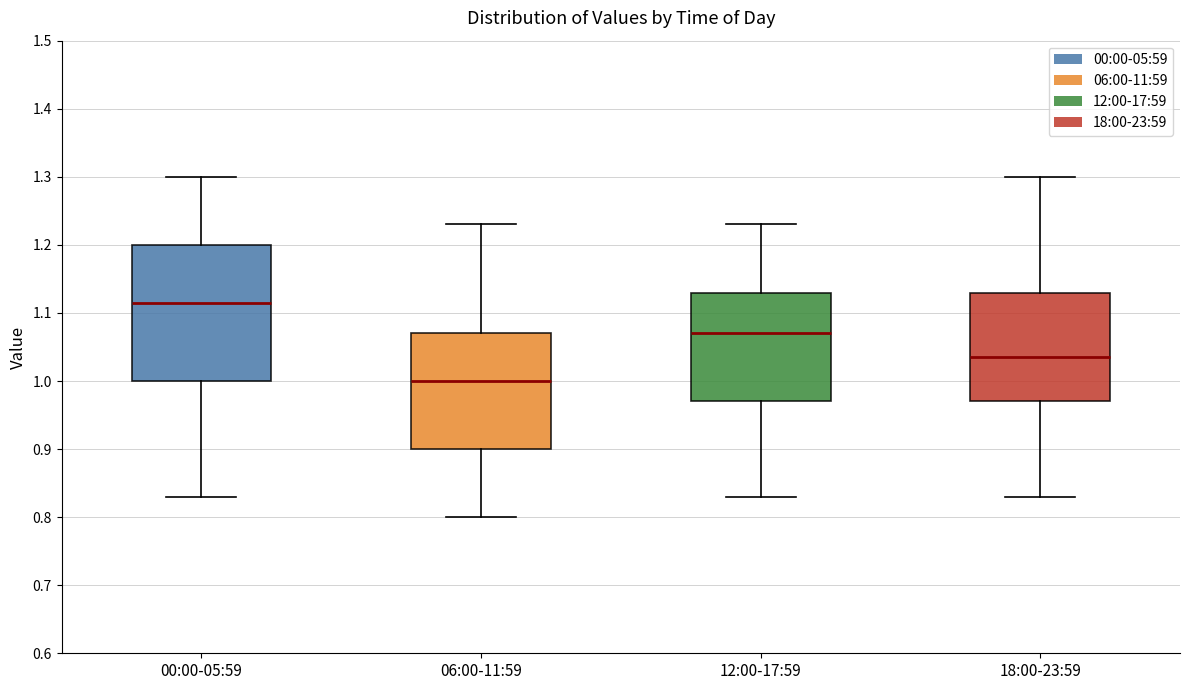

Which box is the tallest, from its lower edge to its upper edge?

00:00-05:59